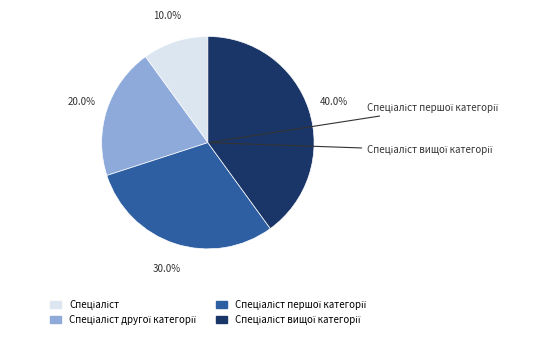

To the nearest percent, what is the average slice percentage?

25%